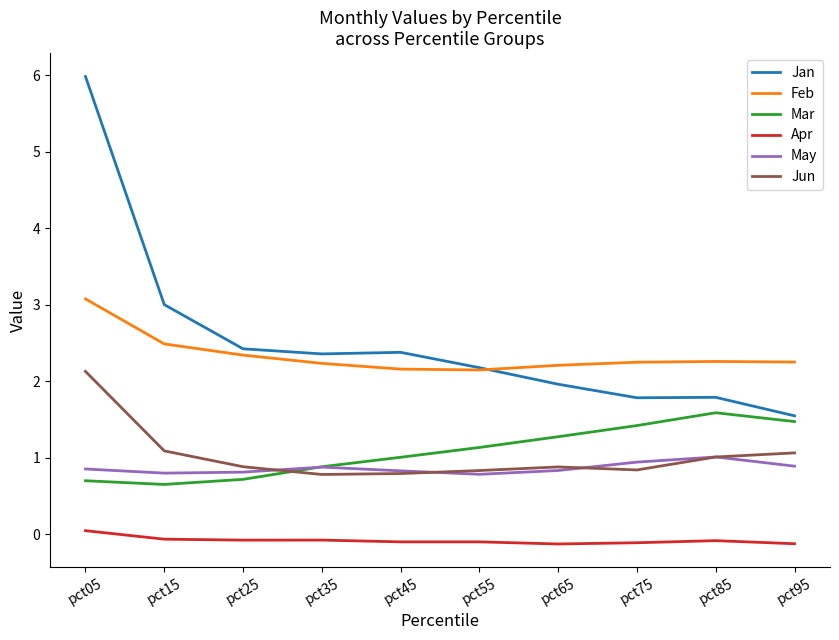

How many lines are shown in the chart?

6